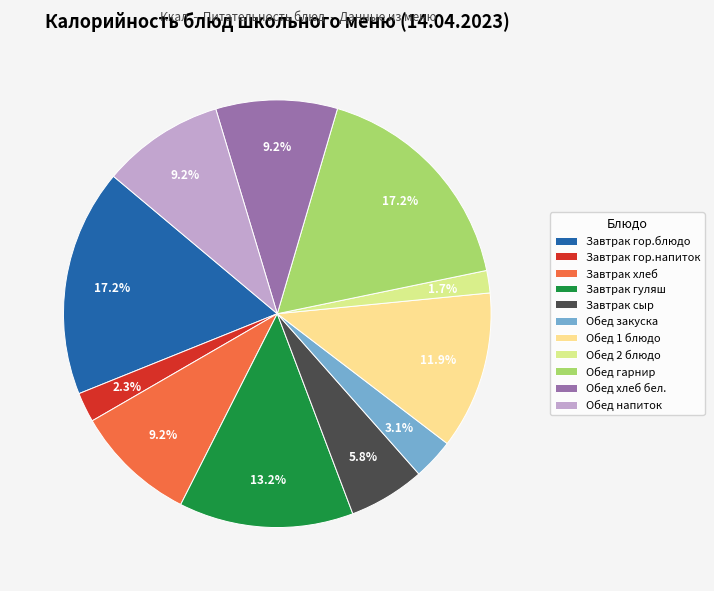

Which has a higher value, Завтрак гуляш or Обед 2 блюдо?

Завтрак гуляш